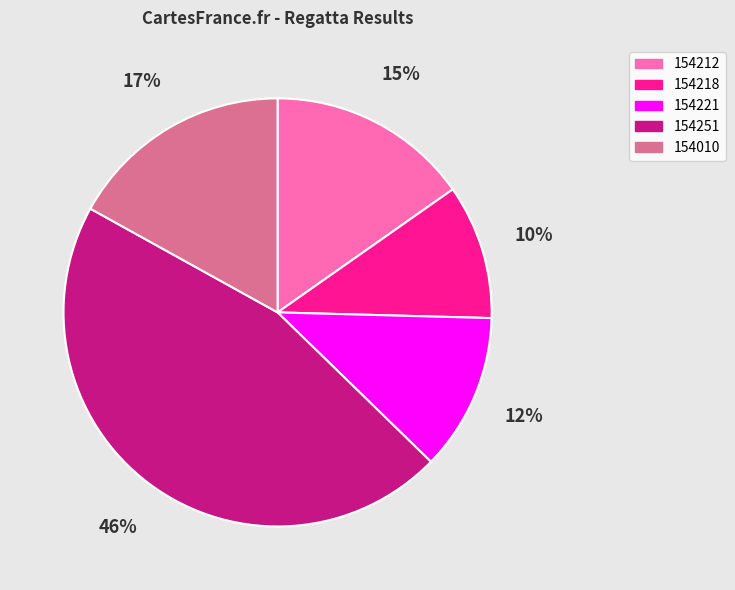

Between 154251 and 154221, which is larger?

154251